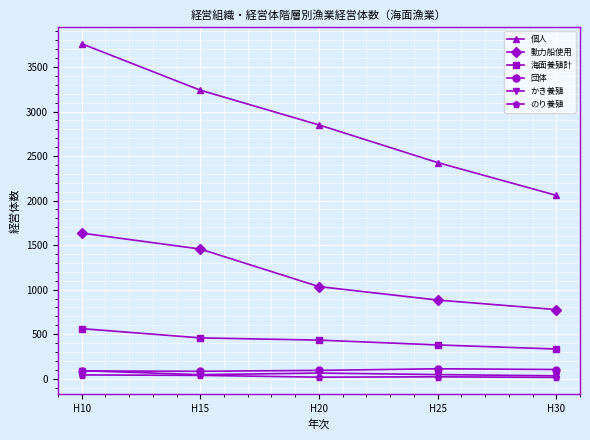

True or false: 個人 and かき養殖 cross at least once.

False